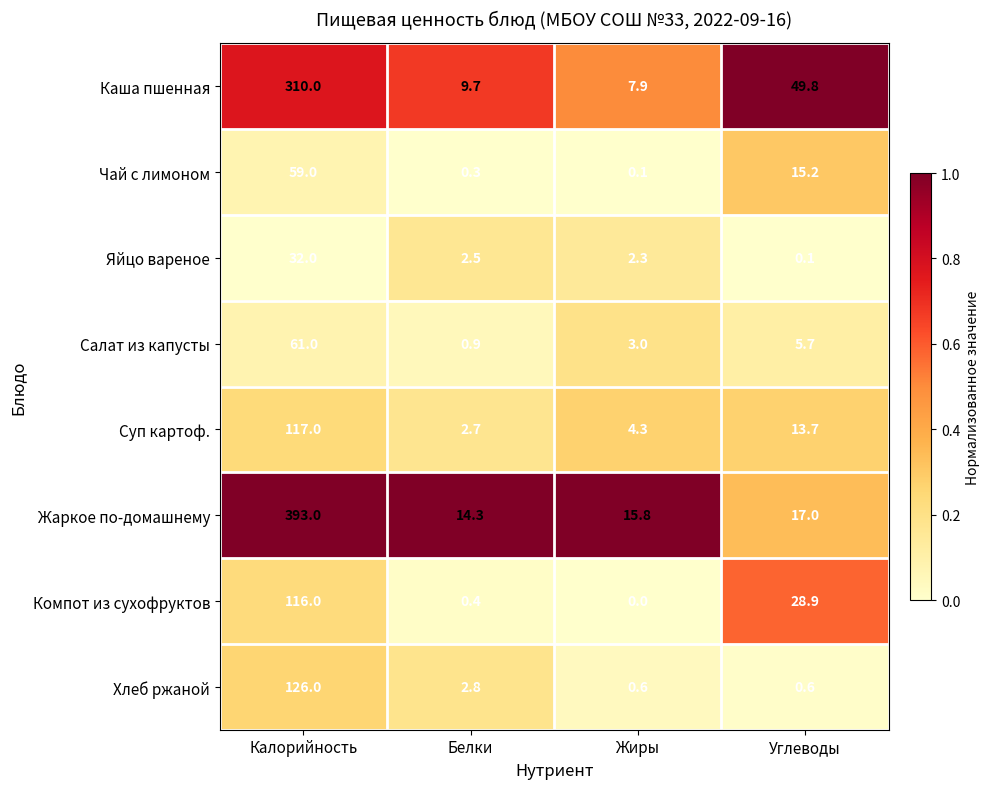

Between Калорийность and Жиры, which series saw the biggest shift?

Жаркое по-домашнему